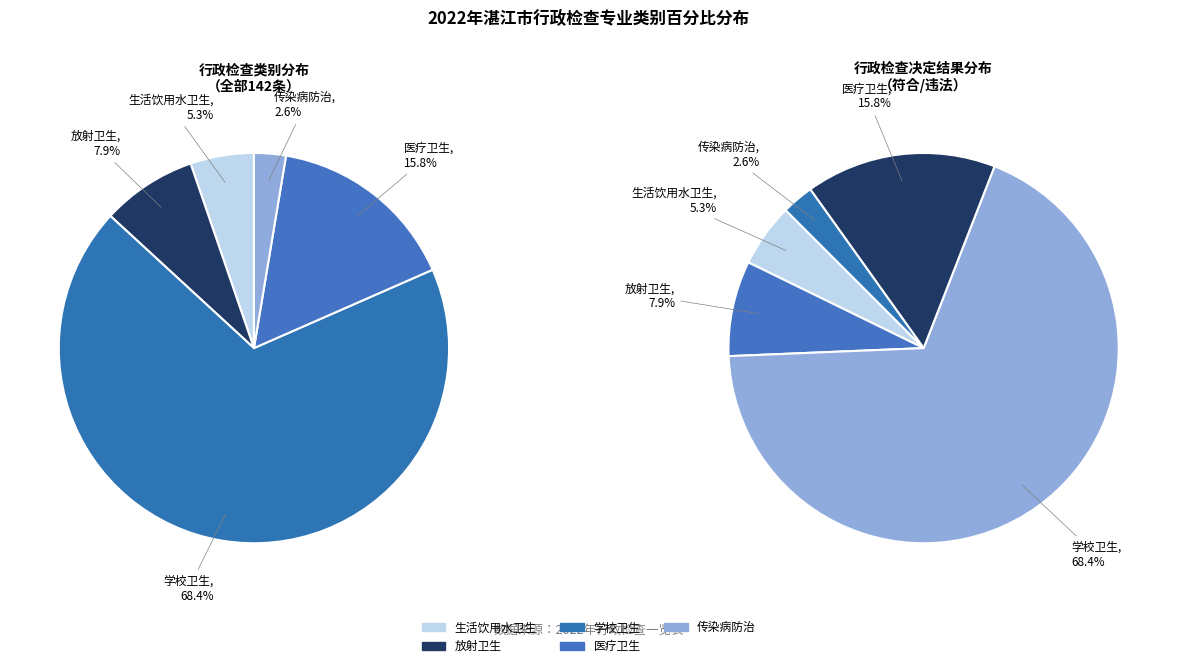

To the nearest percent, what portion does 生活饮用水卫生 represent?

5%